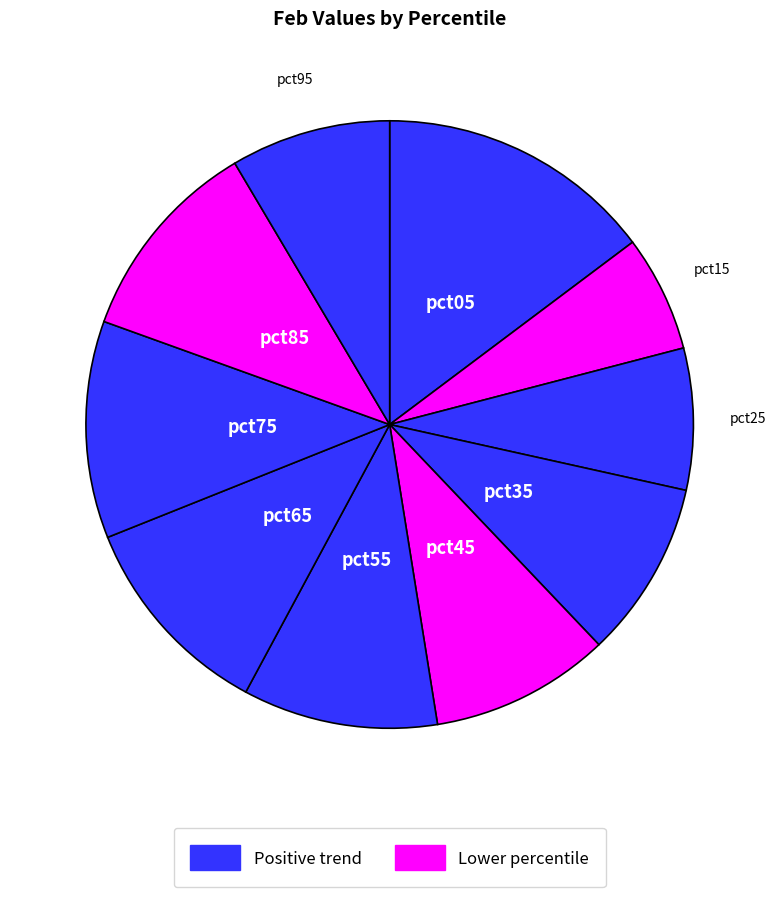

How many segments does this pie chart have?

10